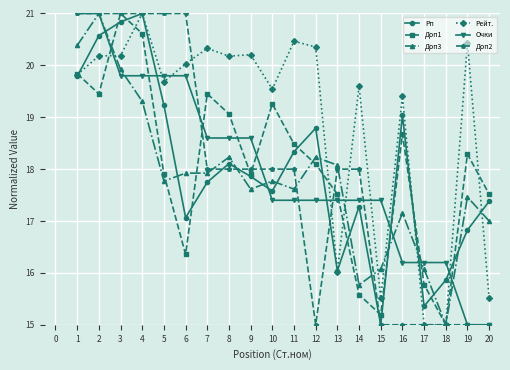

Which series changed the most between 13 and 14?

Рейт.